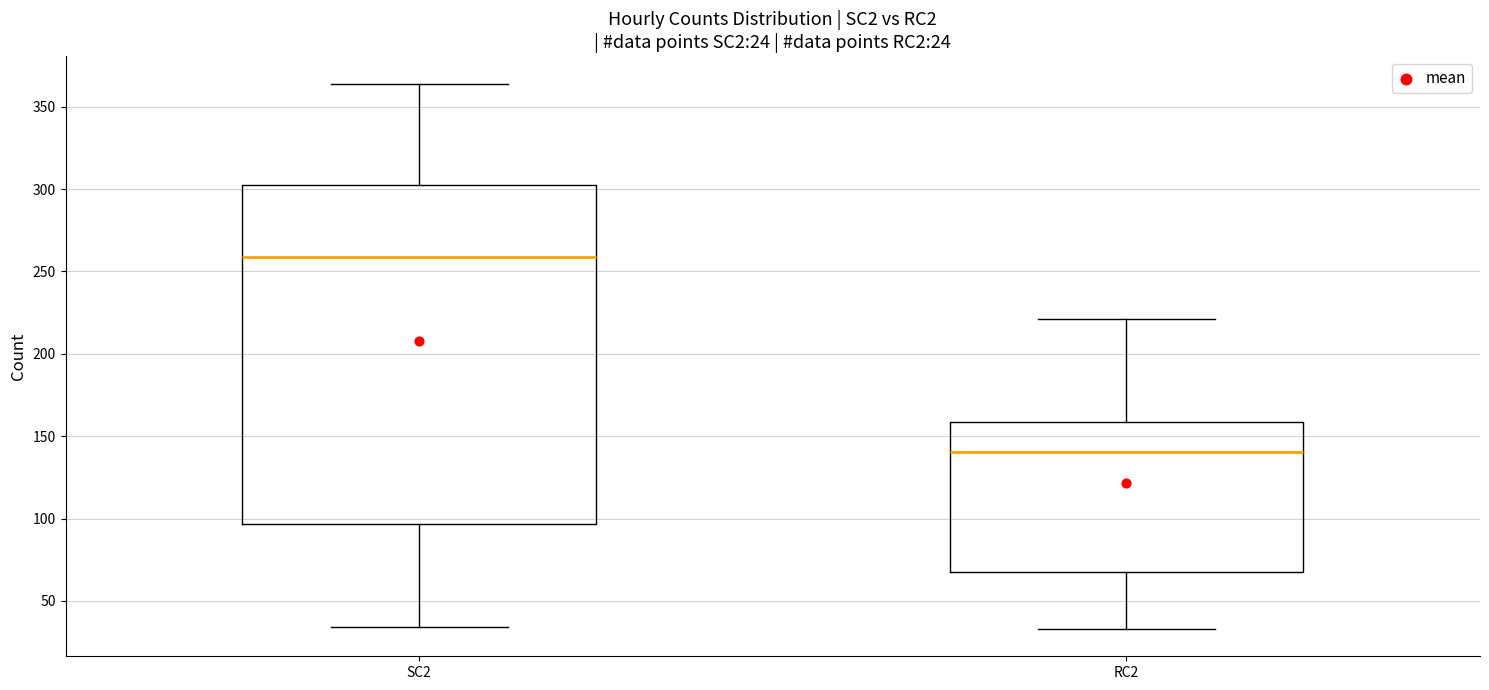

Which box is the tallest, from its lower edge to its upper edge?

SC2